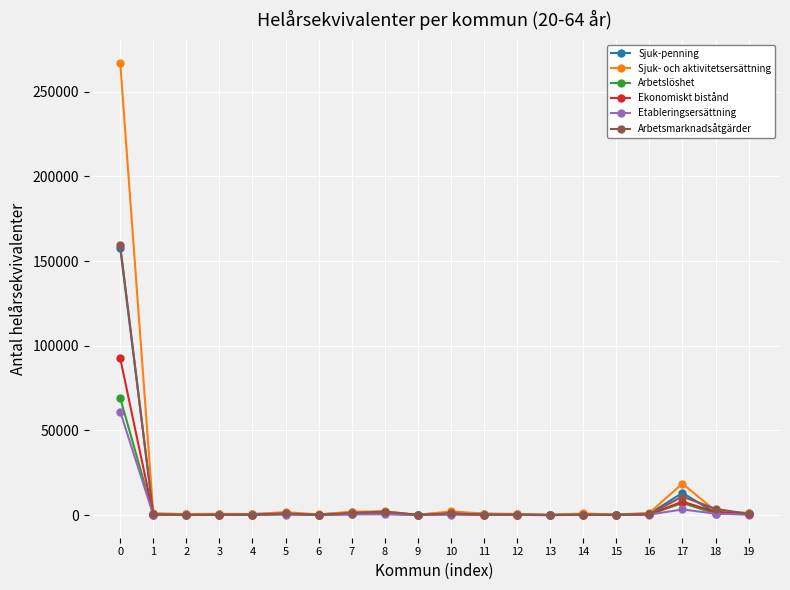

True or false: Ekonomiskt bistånd has more than 2 points higher than both neighbors.

True